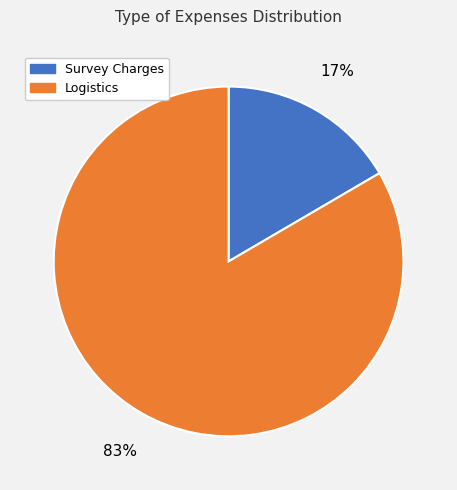

Is there a majority slice in this chart?

Yes